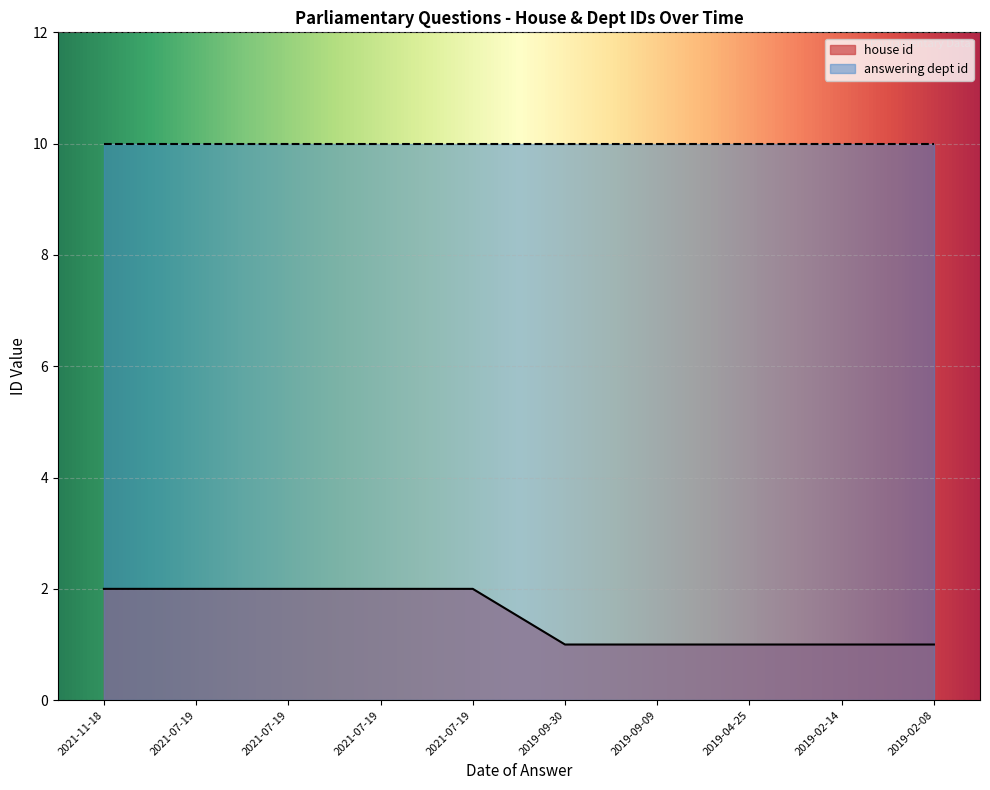

What is the average value?

2